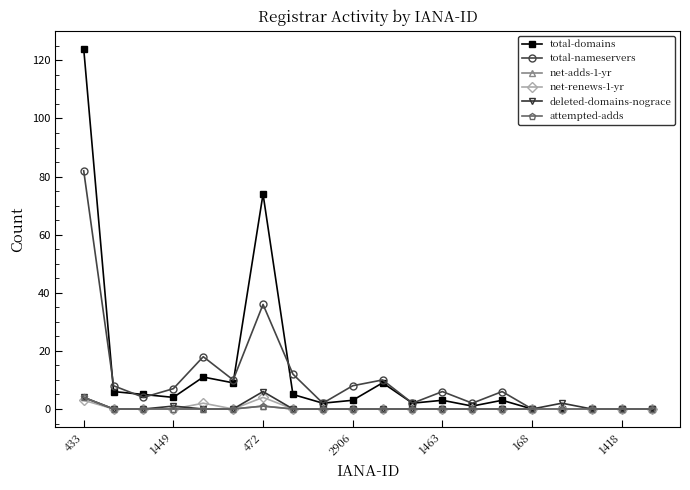

Does the chart have visible grid lines?

No